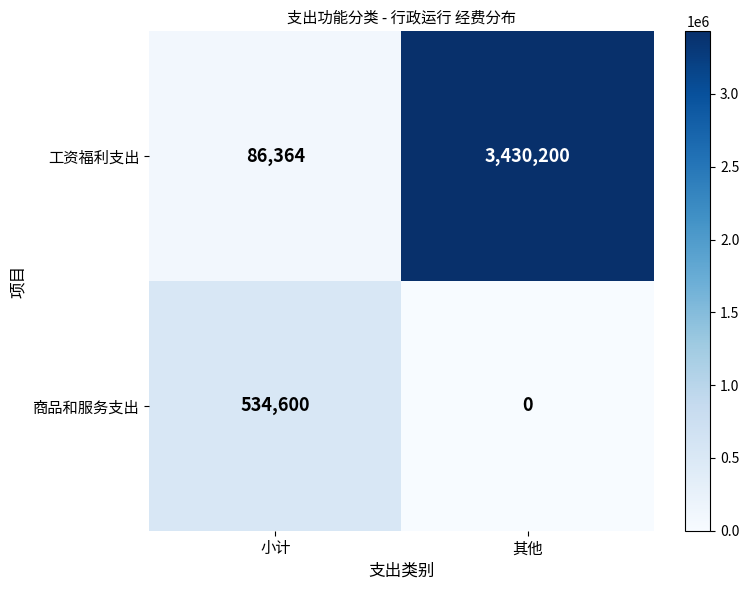

What is the total value across all series at 小计?

620964